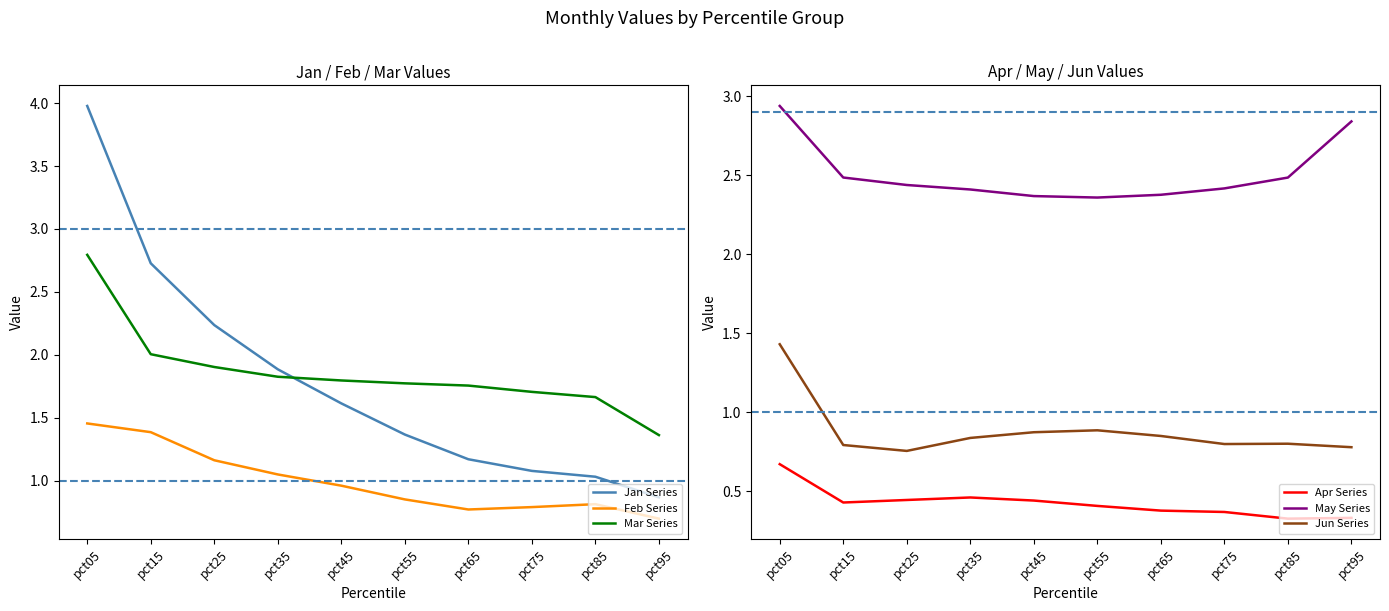

Read the Apr Series value at pct95.

0.3